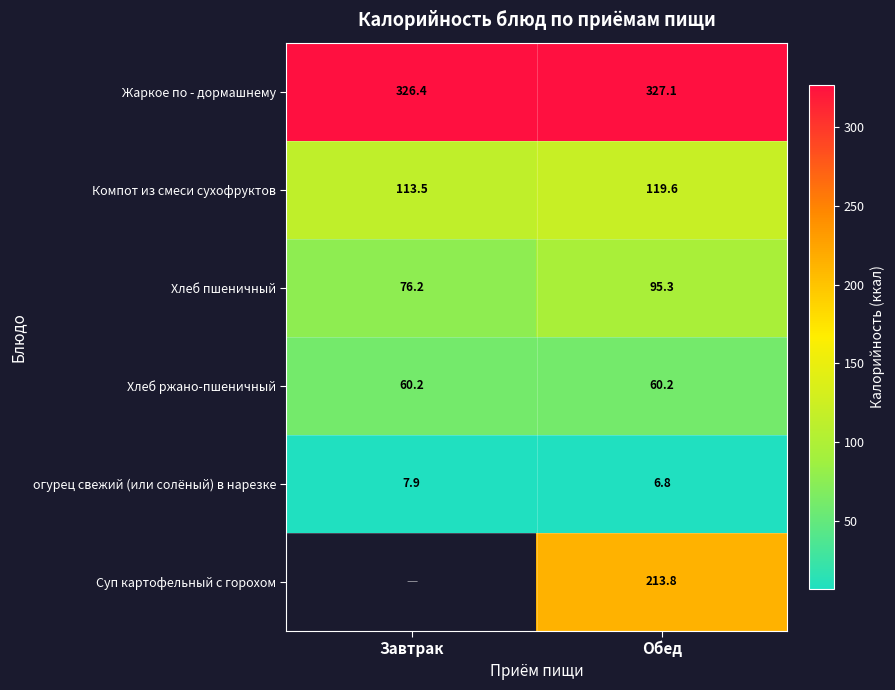

Is the value of Жаркое по - дормашнему at Обед greater than the value of Хлеб пшеничный at Обед?

Yes